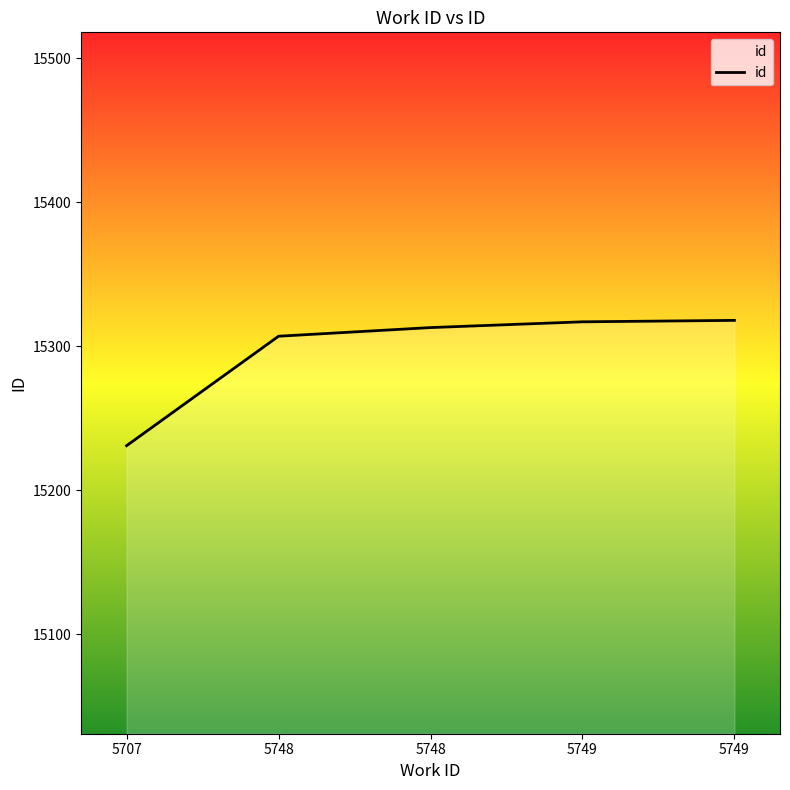

Which has a higher value, 5707 or 5748?

5748